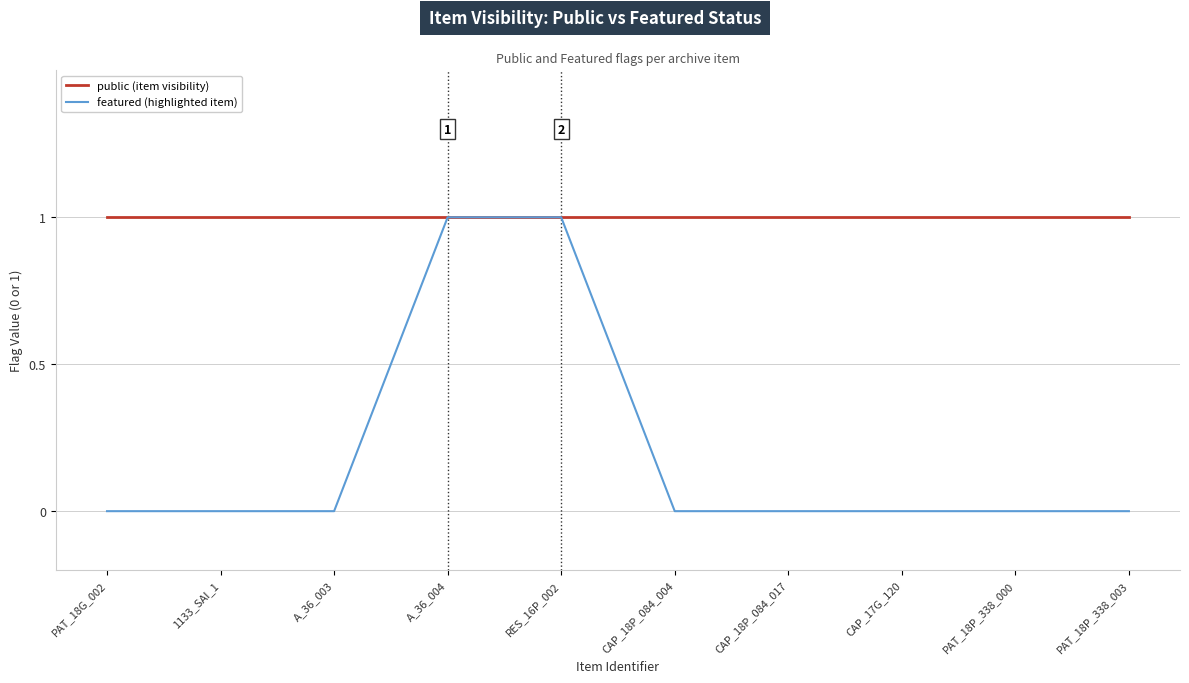

Which series has the largest total across all categories?

public (item visibility)